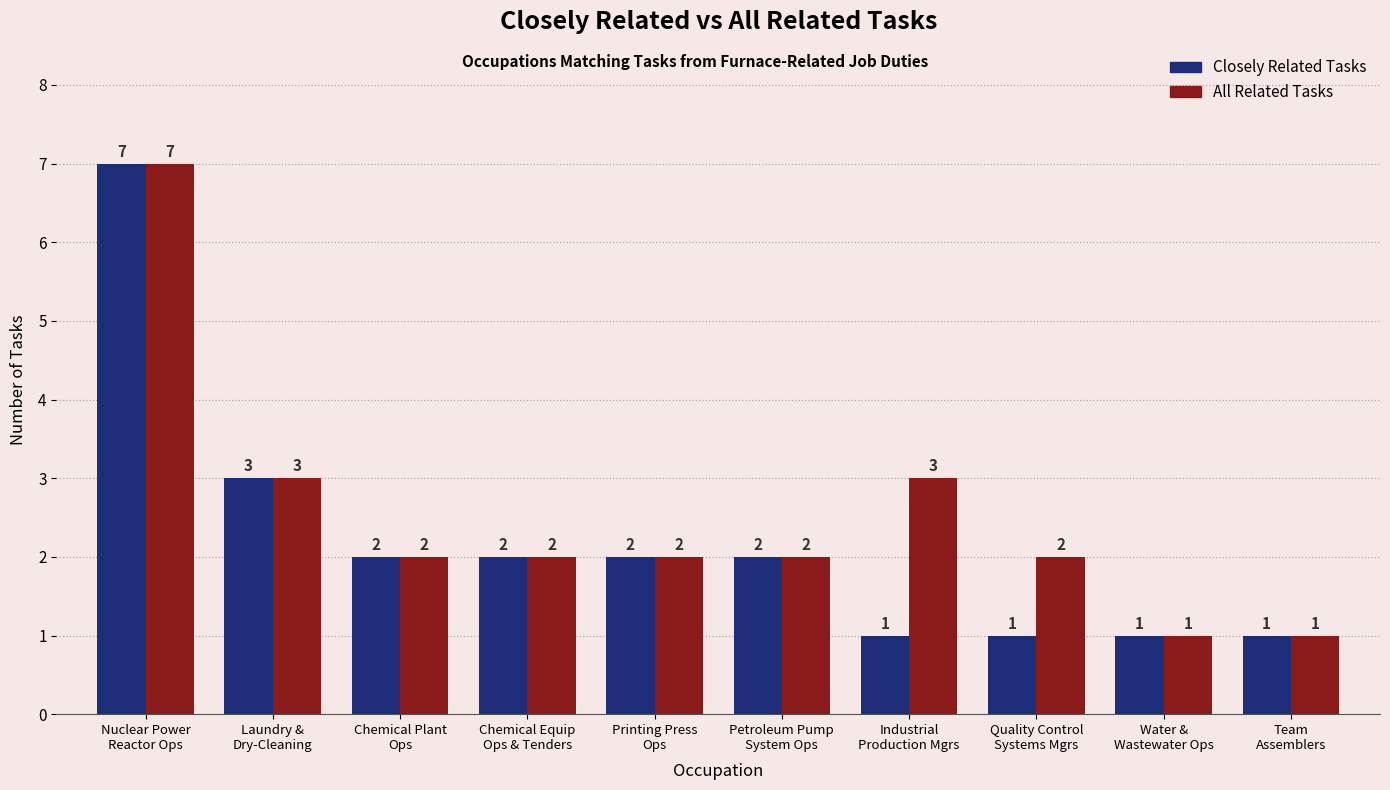

What is the difference between the maximum and second lowest values in the Closely Related Tasks series?

6